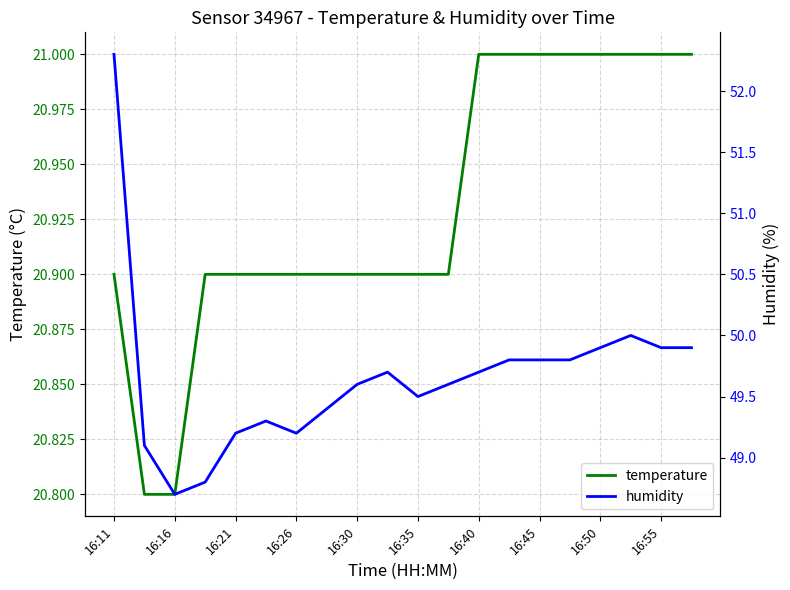

Is it true that temperature equals 20.9 at 16:30?

True